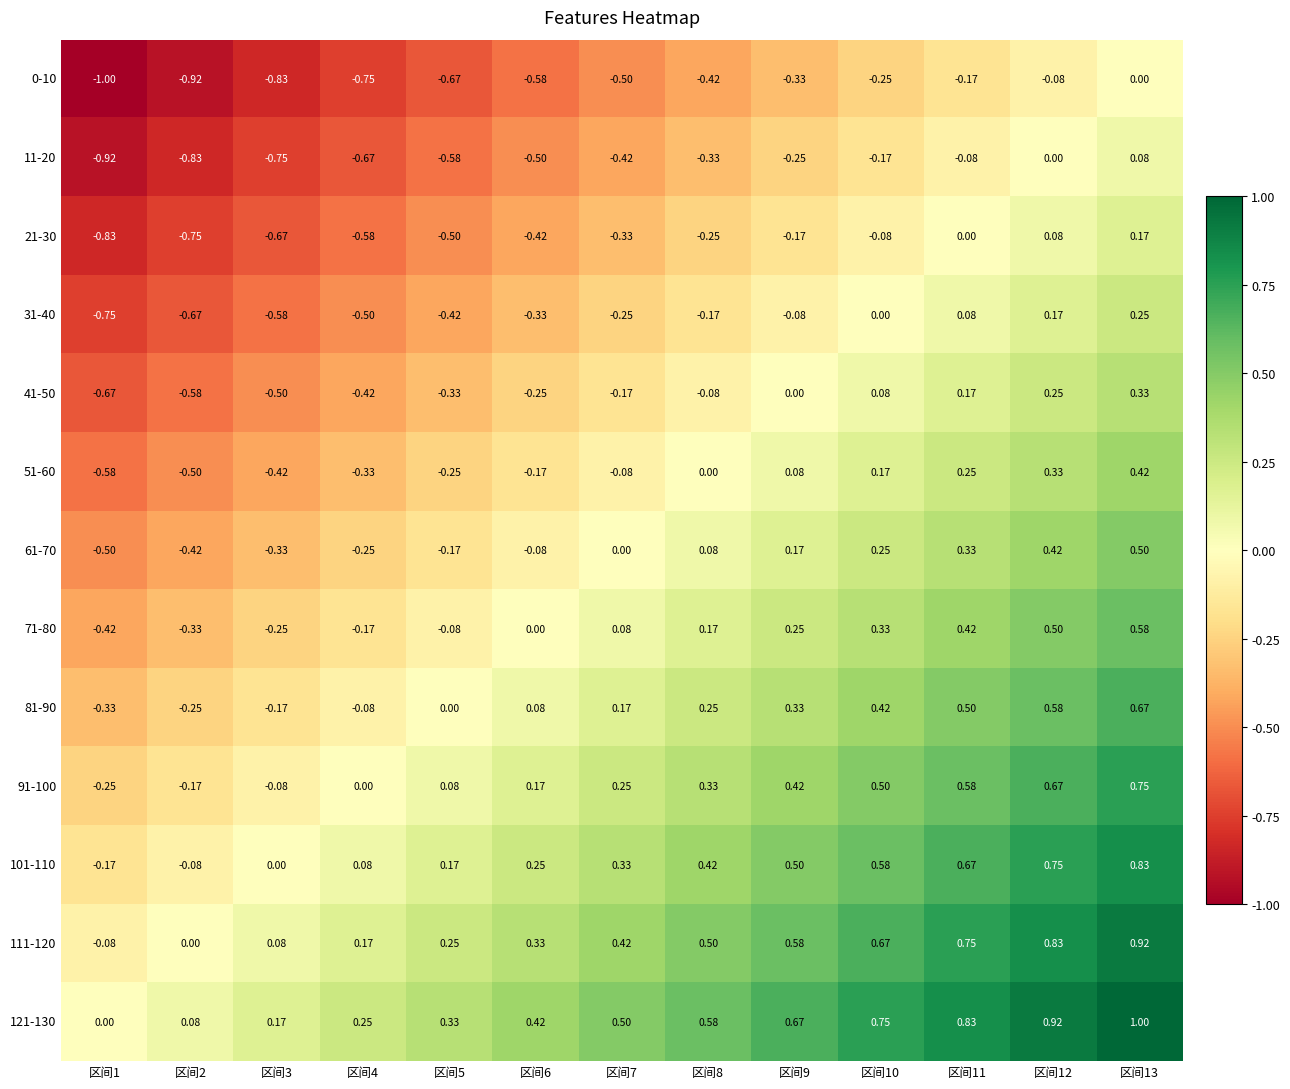

Rank the series by their maximum value, from lowest to highest.

0-10, 11-20, 21-30, 31-40, 41-50, 51-60, 61-70, 71-80, 81-90, 91-100, 101-110, 111-120, 121-130